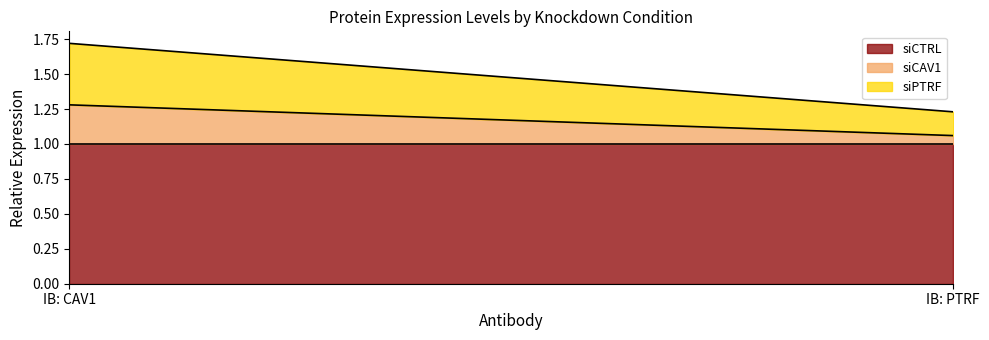

What is the smallest value displayed?

0.1